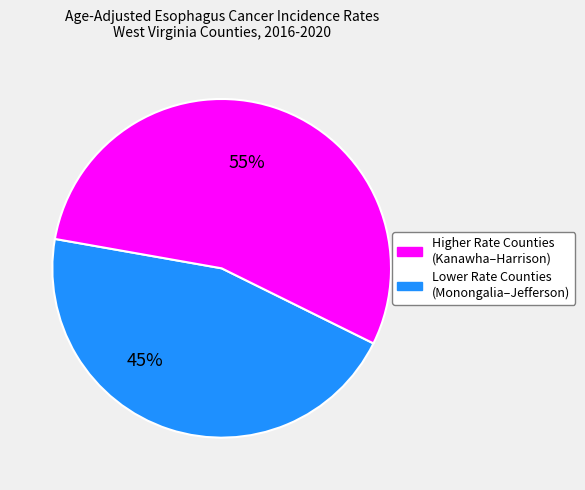

To the nearest percent, what is the average slice percentage?

50%